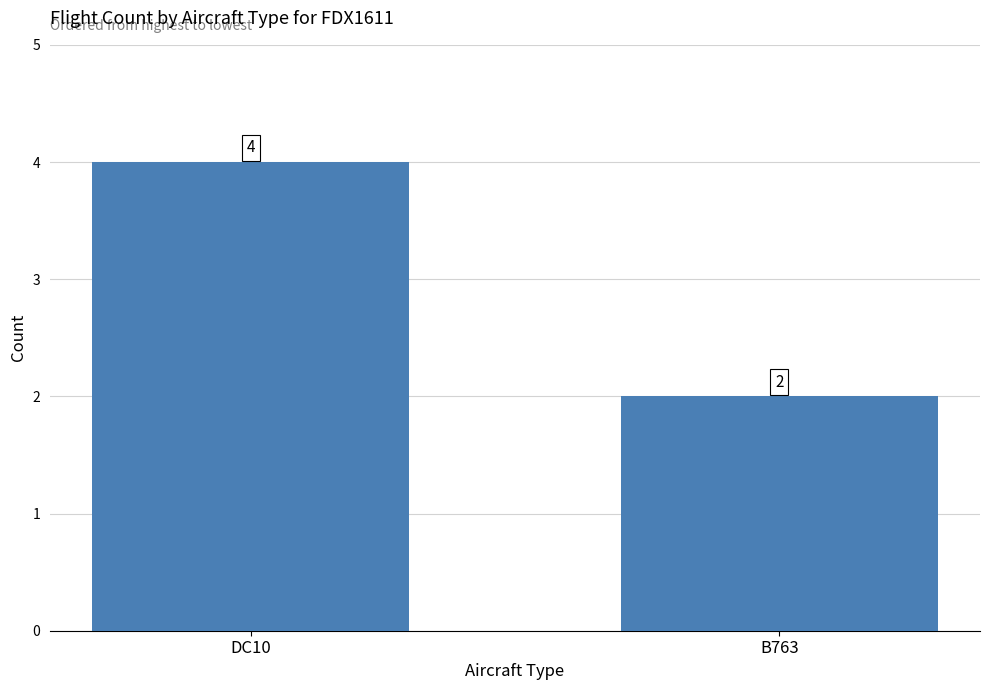

Reading left to right, what are all the values shown in this chart?

4	2